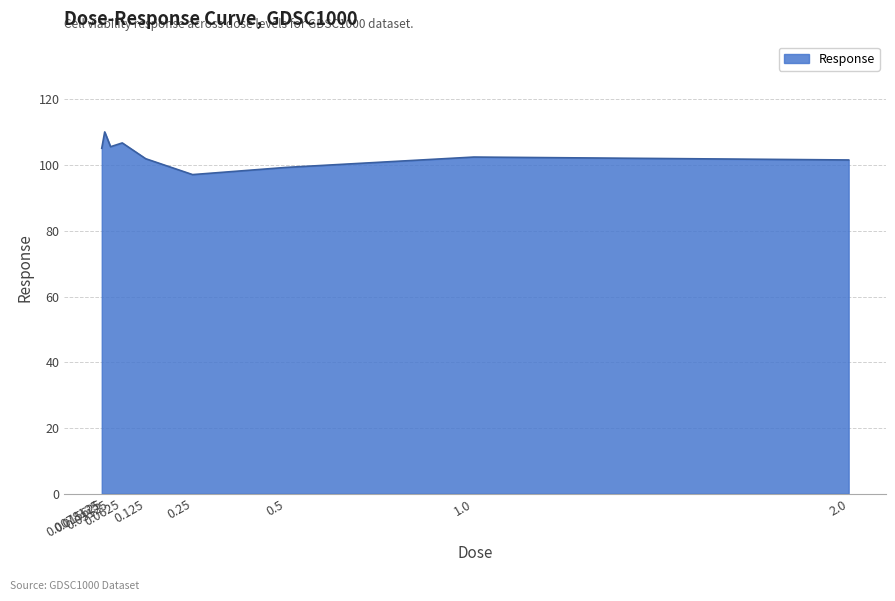

What position from the right is 2.0?

1